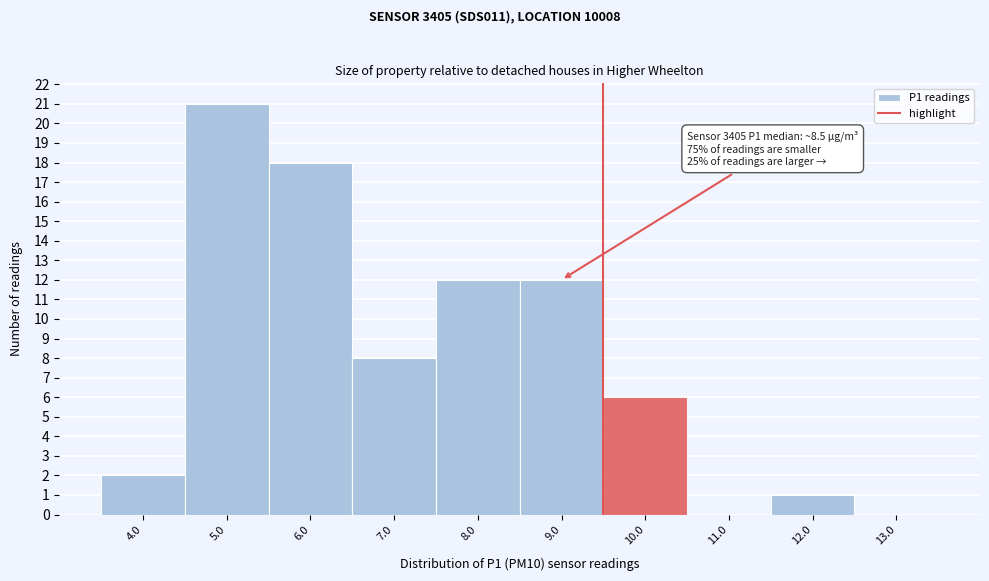

Which range on the x-axis has the tallest bar?

4.5 to 5.5